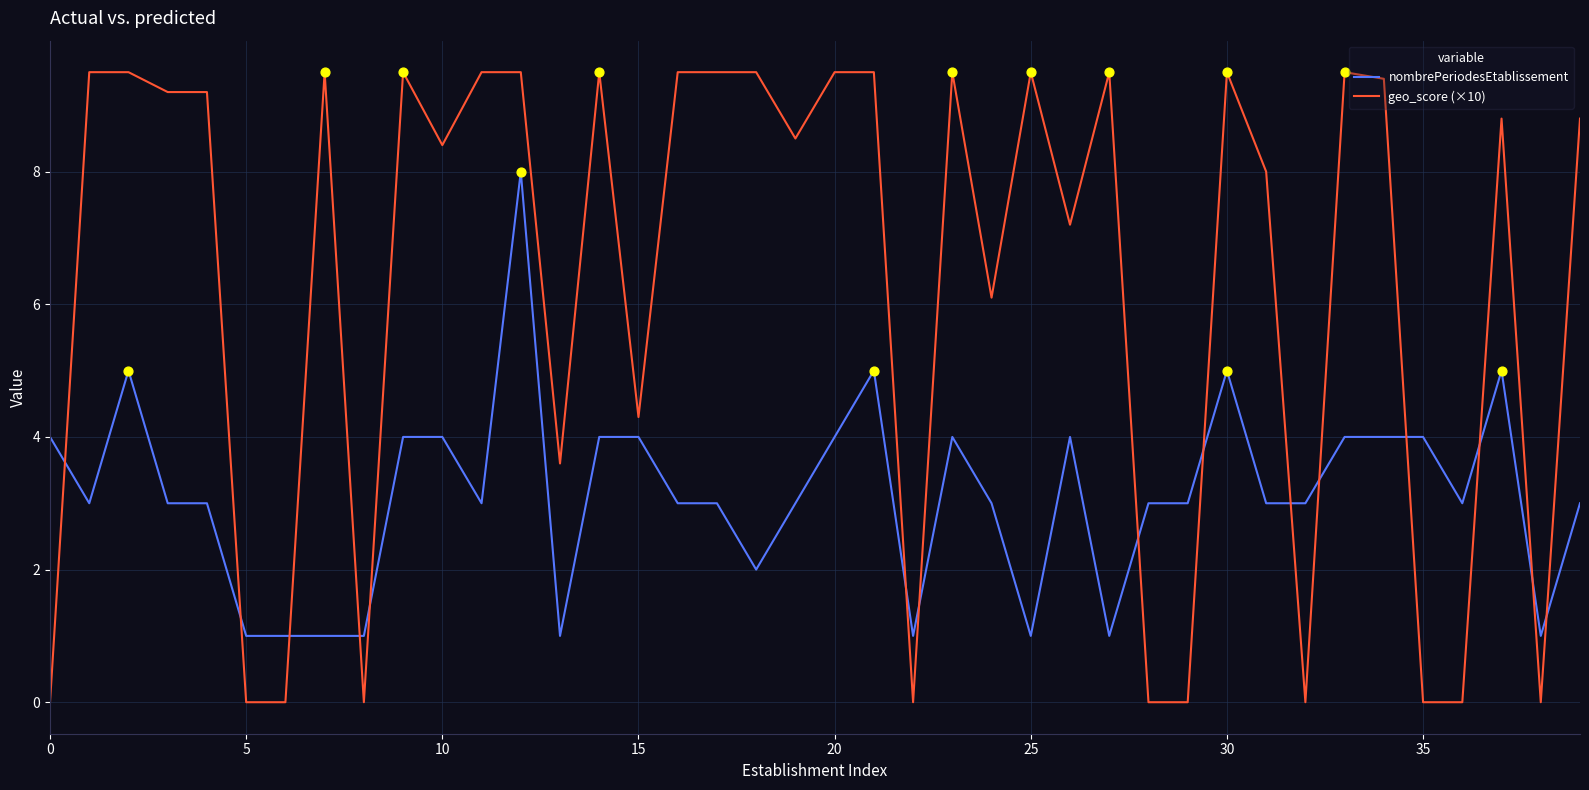

Which series has the largest range (max minus min)?

geo_score (×10)